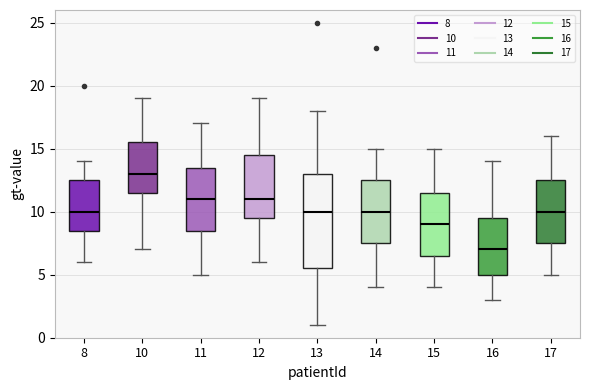

Reading left to right, read every box against the y-axis: the position of its median line, the range the box covers, and the ends of its whiskers. The values are not printed on the chart, so give them approximately, as read against the axis.

8: median 10.0, box 8.5 to 12.5, whiskers 6.0 to 14.0
10: median 13.0, box 11.5 to 15.5, whiskers 7.0 to 19.0
11: median 11.0, box 8.5 to 13.5, whiskers 5.0 to 17.0
12: median 11.0, box 9.5 to 14.5, whiskers 6.0 to 19.0
13: median 10.0, box 5.5 to 13.0, whiskers 1.0 to 18.0
14: median 10.0, box 7.5 to 12.5, whiskers 4.0 to 15.0
15: median 9.0, box 6.5 to 11.5, whiskers 4.0 to 15.0
16: median 7.0, box 5.0 to 9.5, whiskers 3.0 to 14.0
17: median 10.0, box 7.5 to 12.5, whiskers 5.0 to 16.0